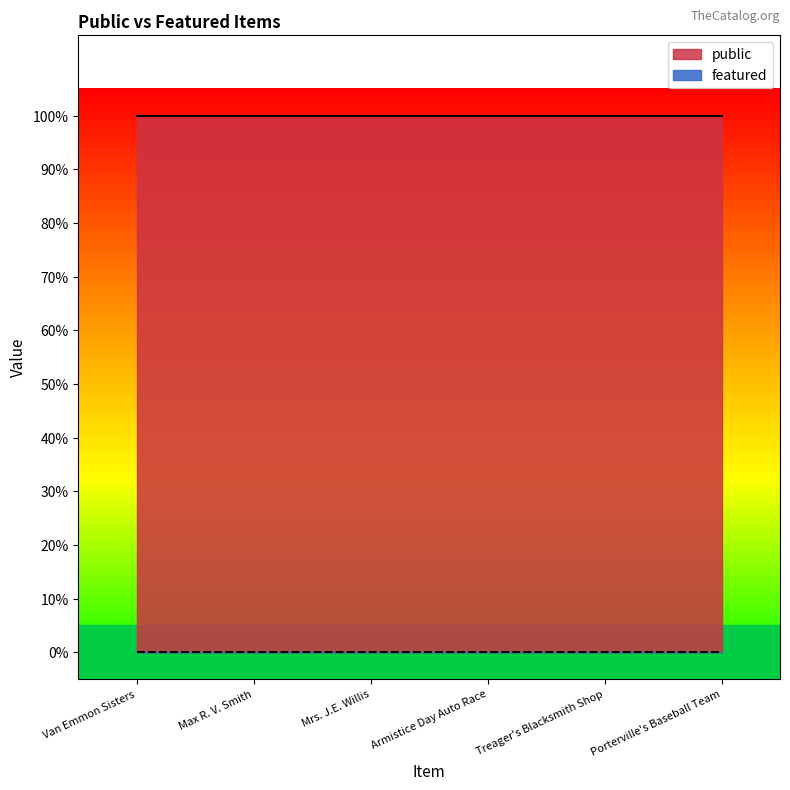

What are all the series names shown in the legend?

public, featured